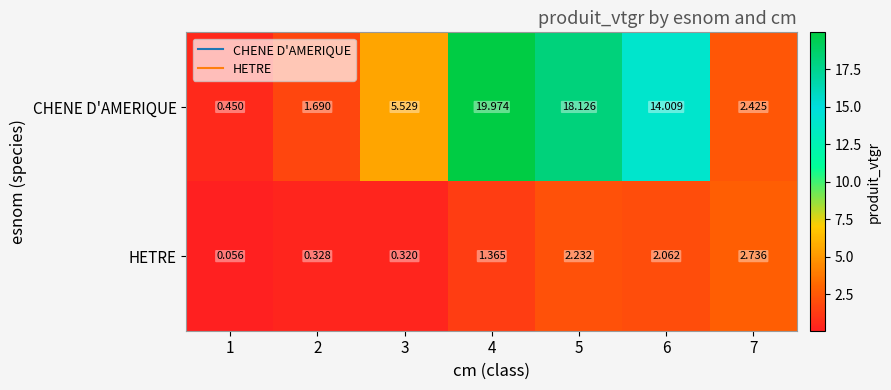

Between 6 and 7, which series saw the biggest shift?

CHENE D'AMERIQUE